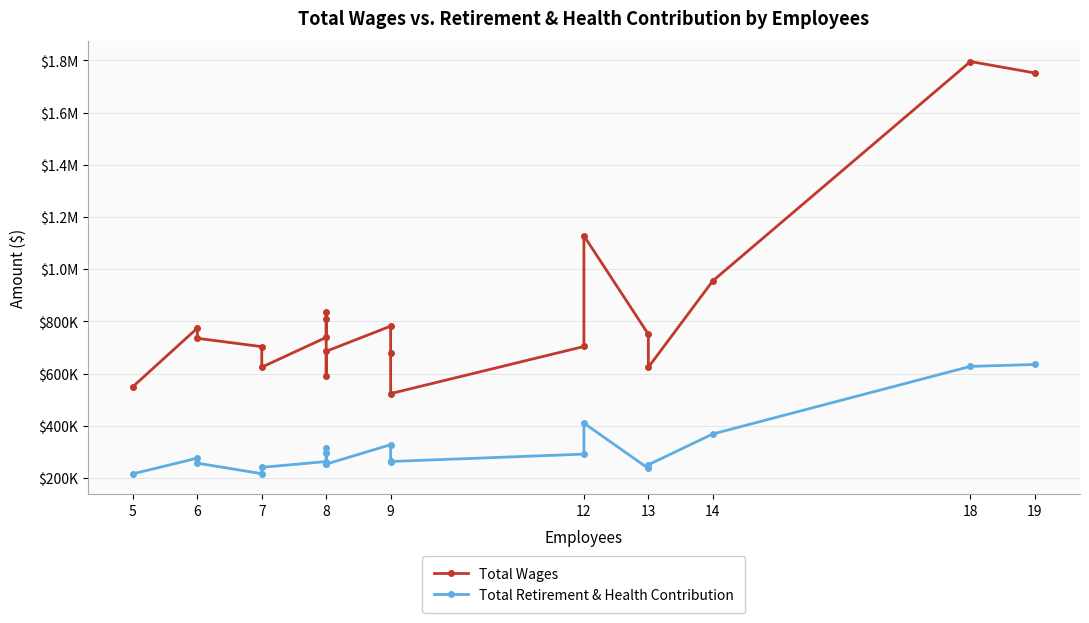

Is this an area chart (filled region under the line)?

No